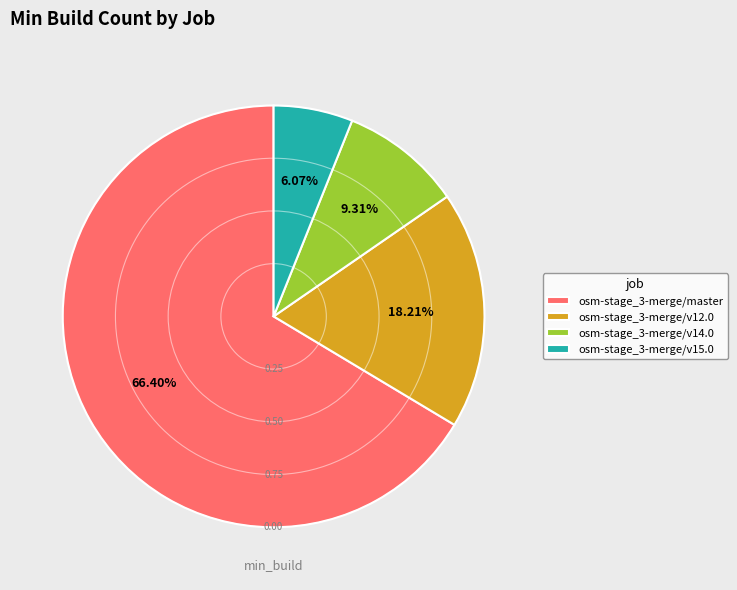

What is the largest slice in the pie chart?

osm-stage_3-merge/master